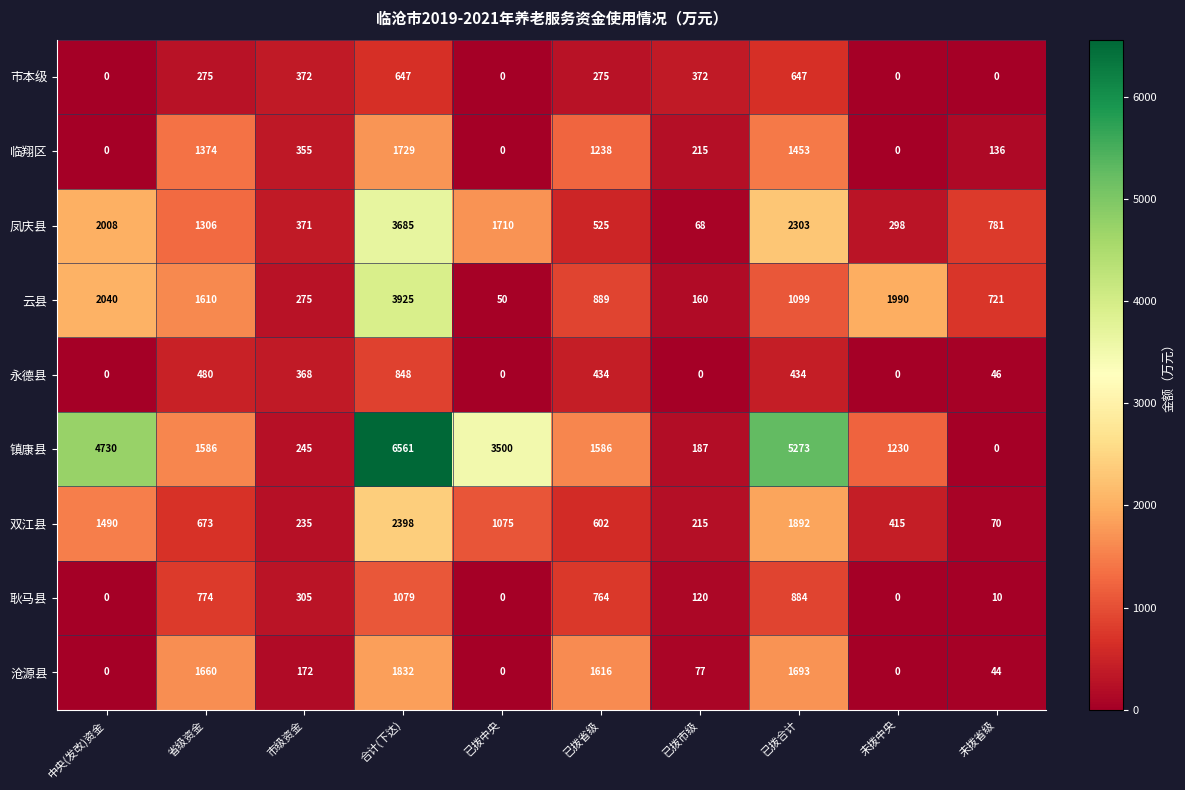

How many distinct data groups are displayed?

9